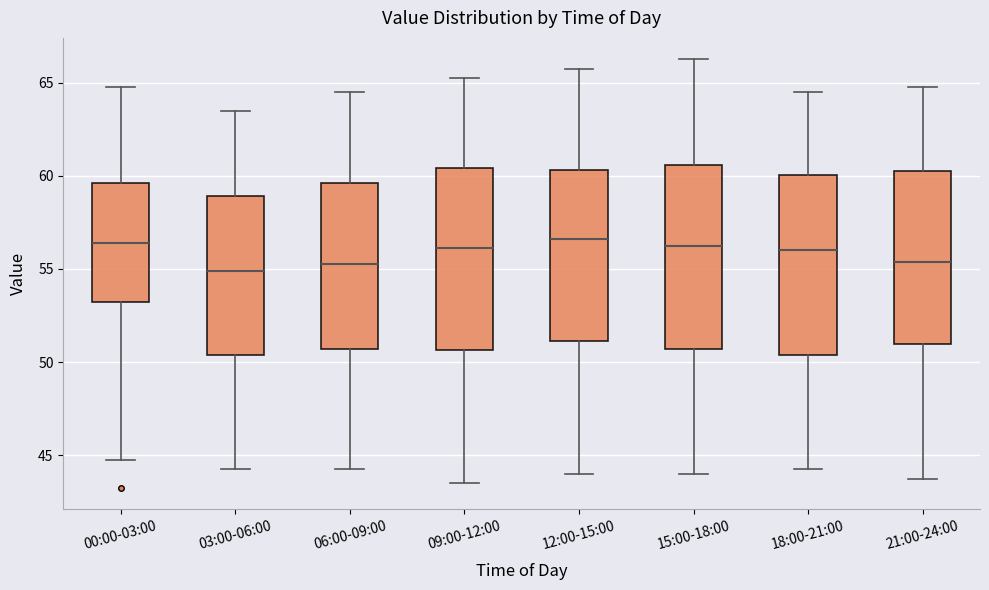

Reading left to right, transcribe this box plot: for each box, give where its median line is, the range the box spans, and where its two whiskers end, as read against the y-axis. The values are not printed on the chart, so give them approximately, as read against the axis.

00:00-03:00: median 56.5, box 53.5 to 59.5, whiskers 45.0 to 65.0
03:00-06:00: median 55.0, box 50.5 to 59.0, whiskers 44.5 to 63.5
06:00-09:00: median 55.5, box 50.5 to 59.5, whiskers 44.5 to 64.5
09:00-12:00: median 56.0, box 50.5 to 60.5, whiskers 43.5 to 65.5
12:00-15:00: median 56.5, box 51.0 to 60.5, whiskers 44.0 to 66.0
15:00-18:00: median 56.5, box 50.5 to 60.5, whiskers 44.0 to 66.5
18:00-21:00: median 56.0, box 50.5 to 60.0, whiskers 44.5 to 64.5
21:00-24:00: median 55.5, box 51.0 to 60.5, whiskers 44.0 to 65.0